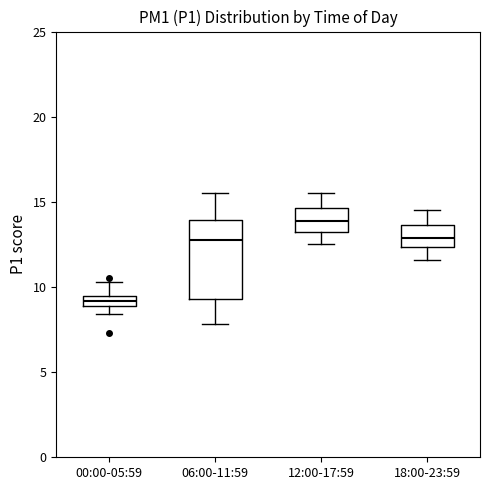

Which box is the tallest, from its lower edge to its upper edge?

06:00-11:59